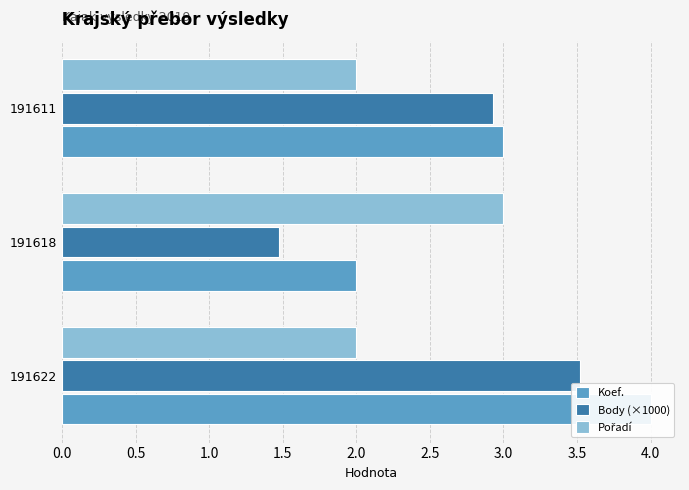

What is the spread (max minus min) of values at 191611?

1.0